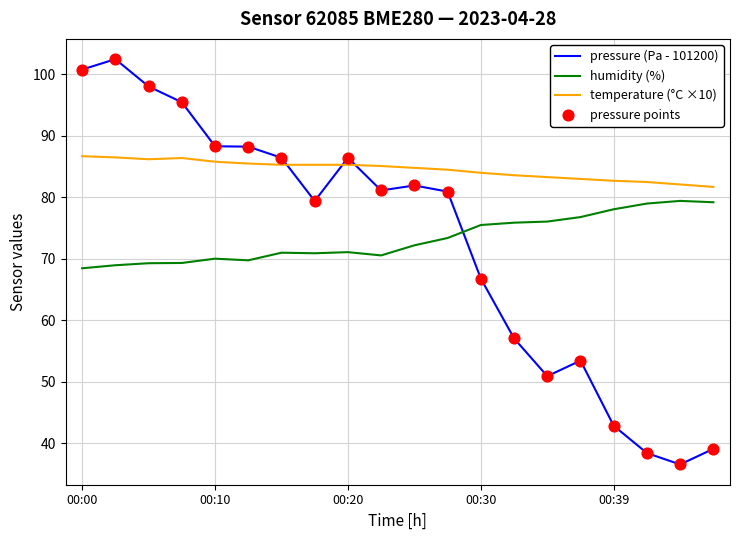

Which series has the largest range (max minus min)?

pressure (Pa - 101200)